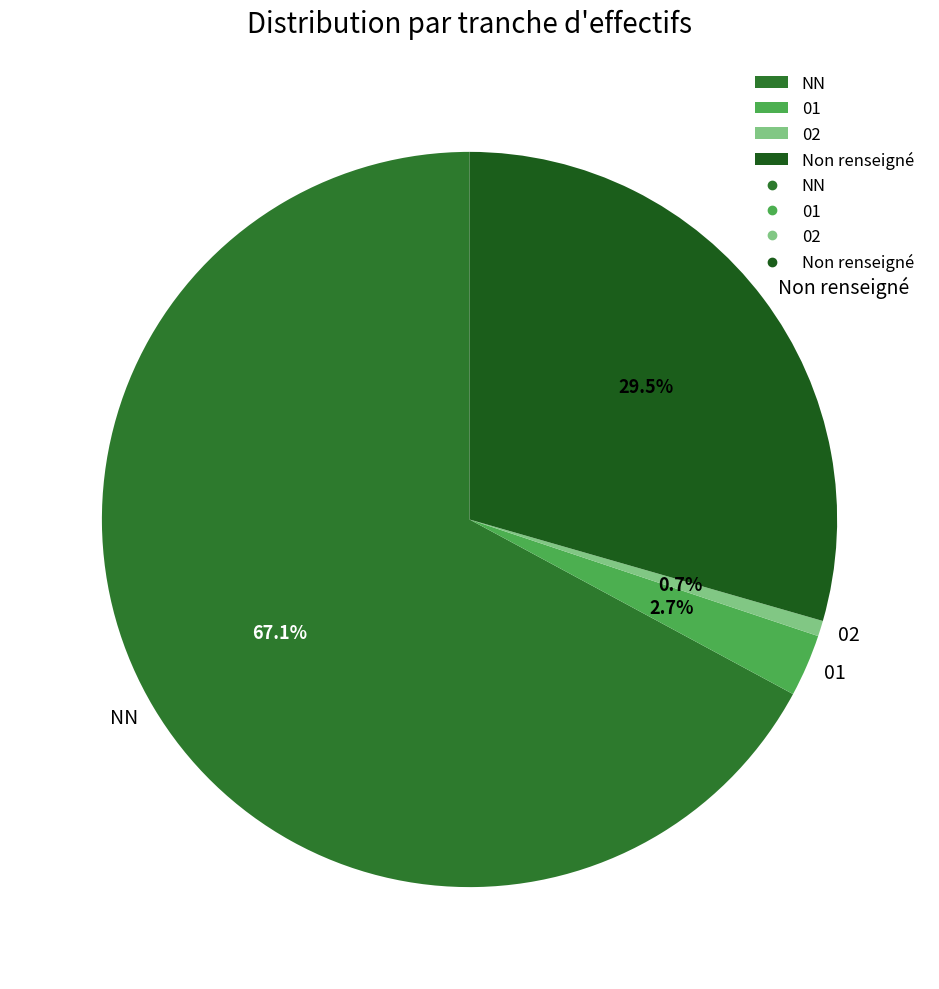

Which category has the biggest portion of the pie?

NN